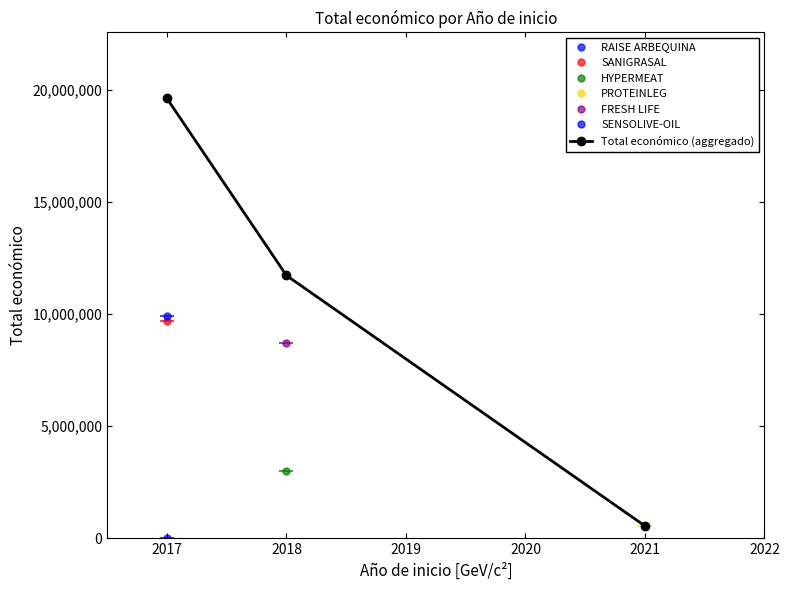

What is the sum of all values?

31873185